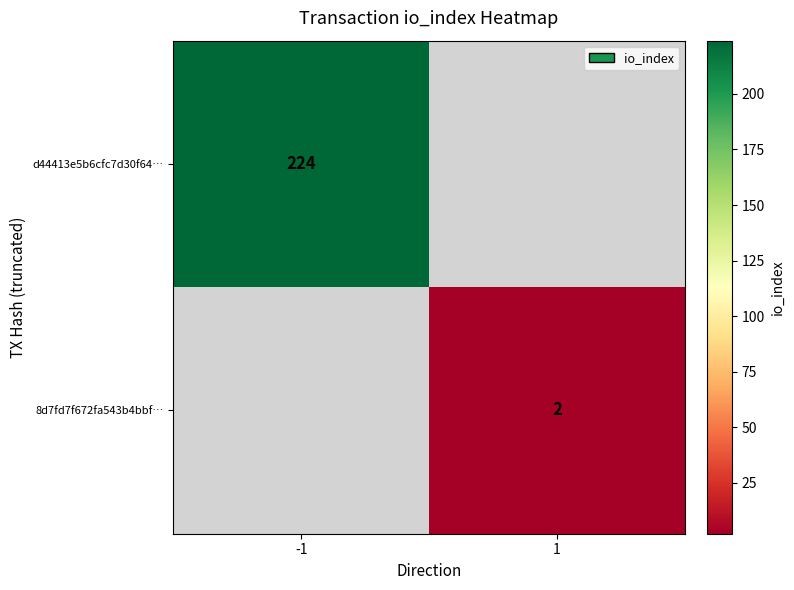

Between 1 and -1, which is larger?

-1